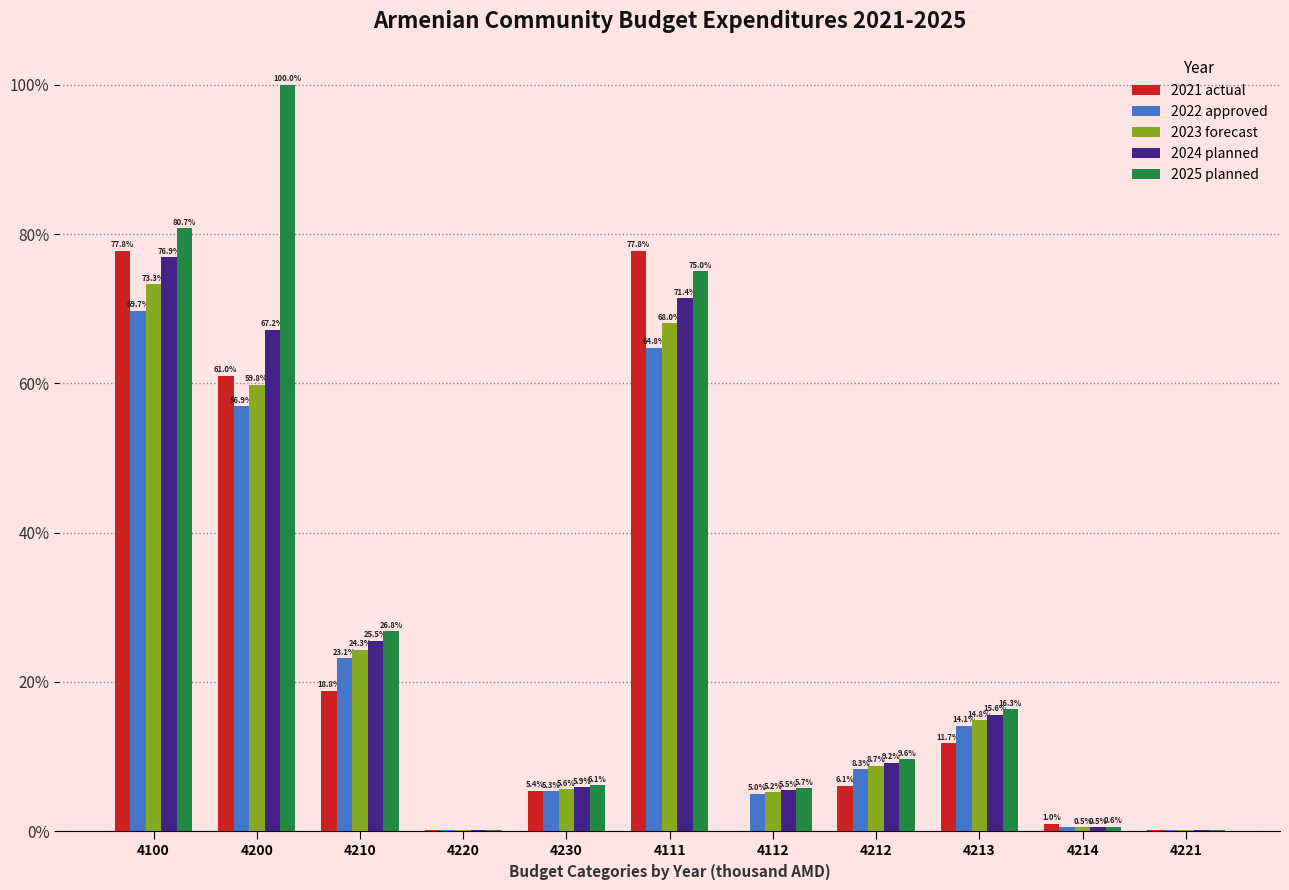

How many groups of bars are there?

11